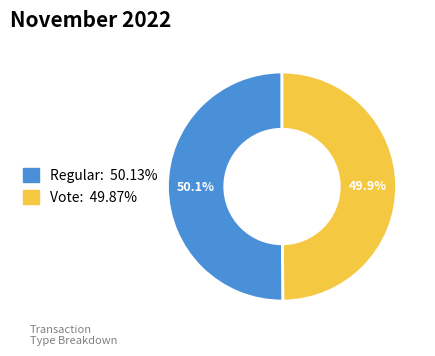

To the nearest percent, what is the combined percentage of Vote and Regular?

100%